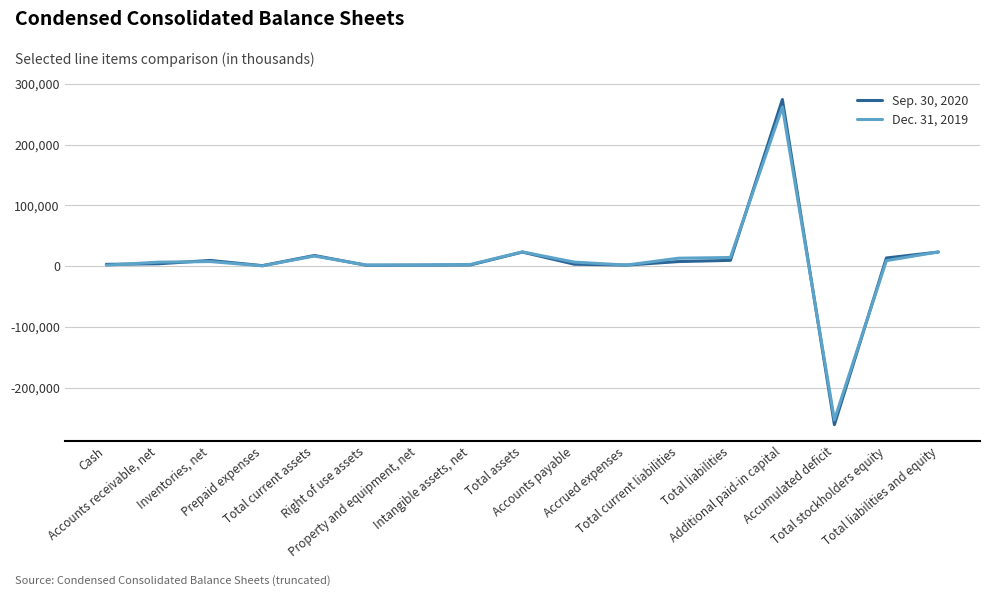

Which category has the highest value in the Dec. 31, 2019 series?

Additional paid-in capital